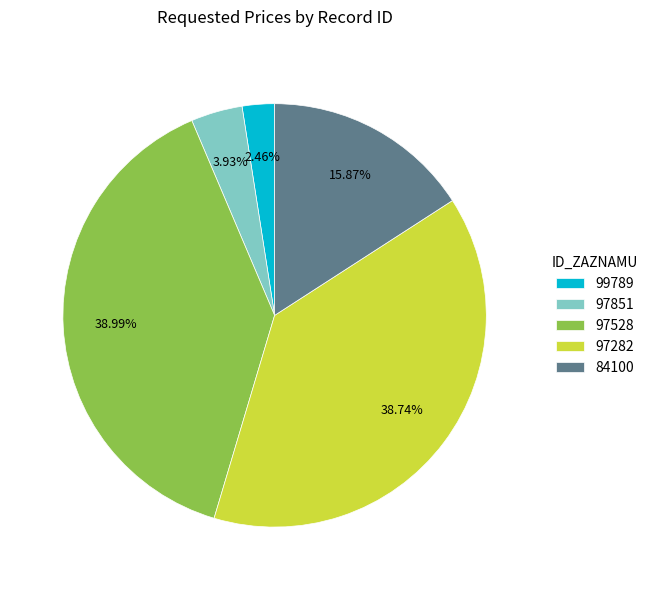

Between 99789 and 97528, which is larger?

97528